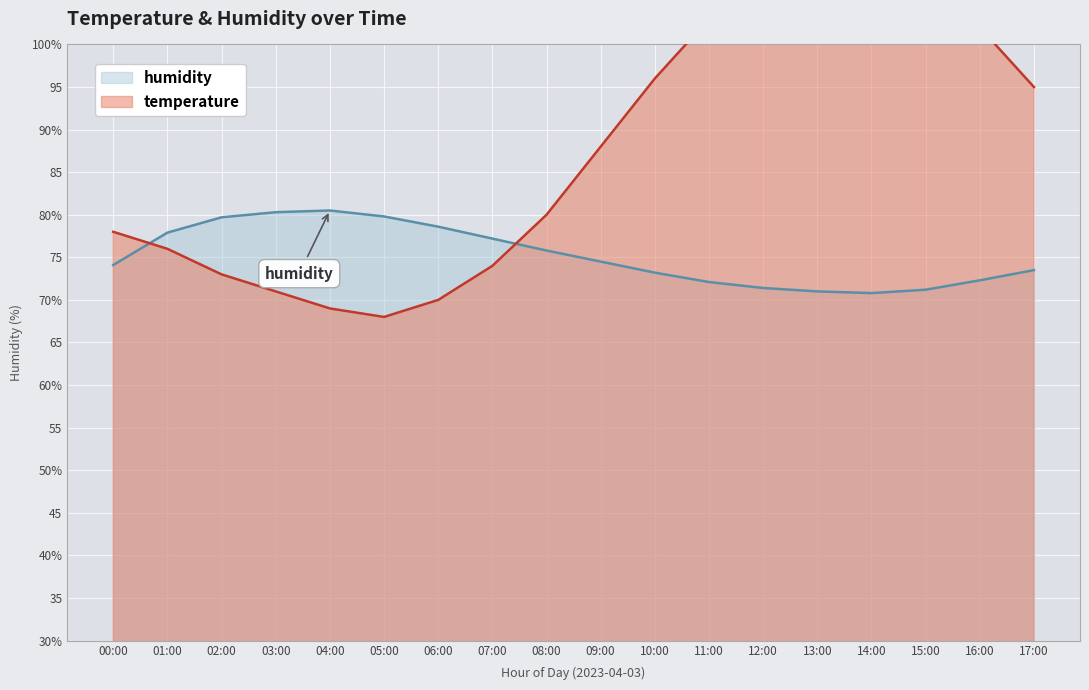

How many intersections are there between humidity and temperature?

2